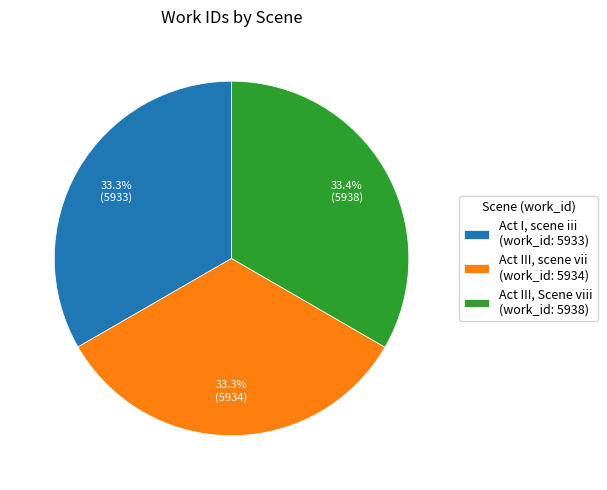

To the nearest percent, what is the combined percentage of Act I, scene iii and Act III, Scene viii?

67%